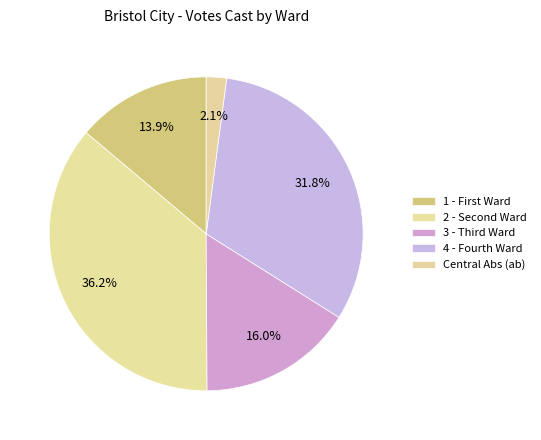

How many slices are in this pie chart?

5